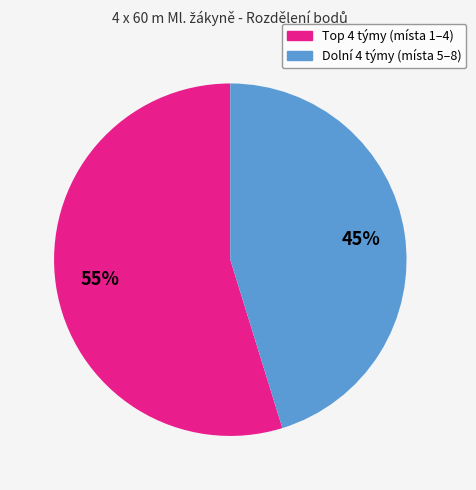

Does any single category account for the majority?

Yes